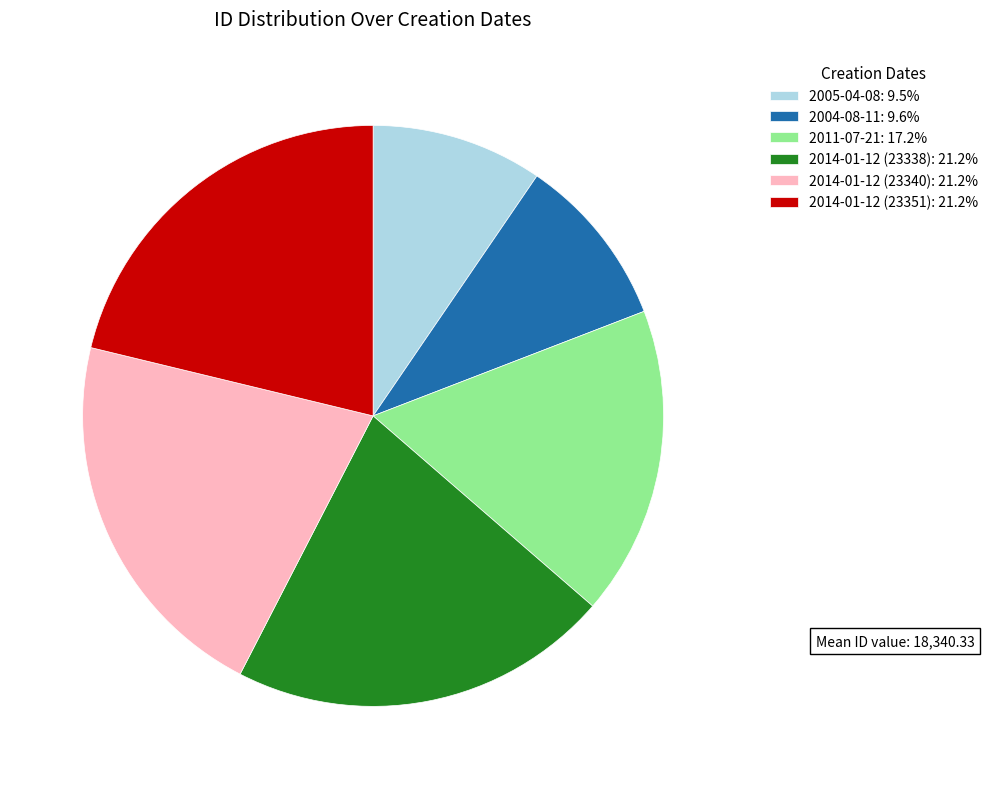

Is it true that 2011-07-21 is 23% of the pie?

False